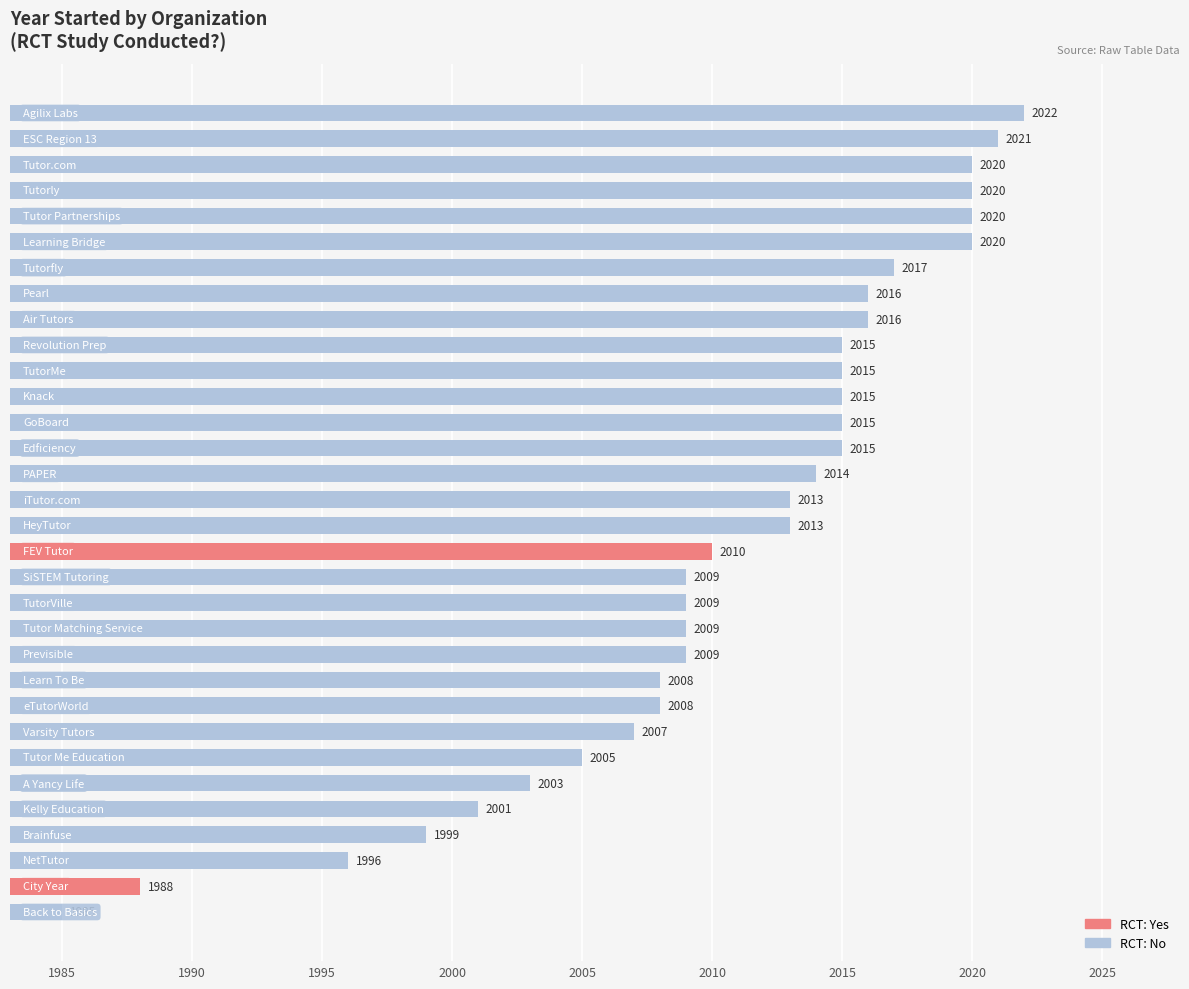

Reading bottom to top, transcribe all the data shown in this chart.

1985	1988	1996	1999	2001	2003	2005	2007	2008	2008	2009	2009	2009	2009	2010	2013	2013	2014	2015	2015	2015	2015	2015	2016	2016	2017	2020	2020	2020	2020	2021	2022